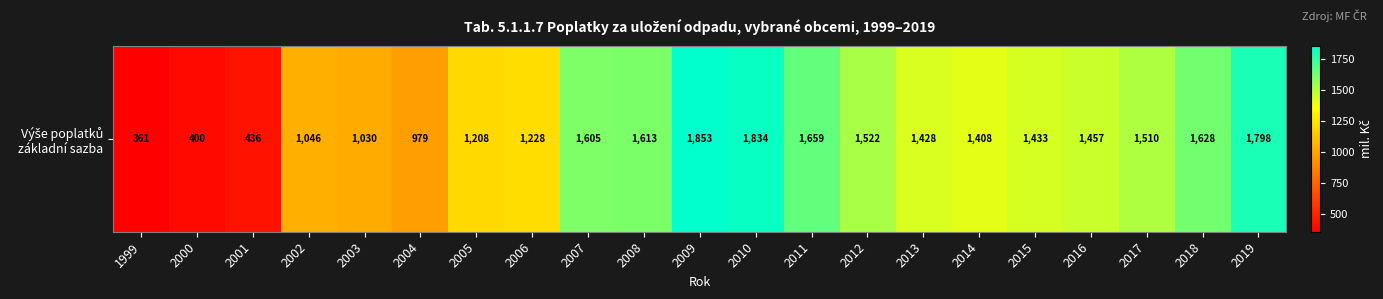

Count the number of data series in this chart.

1